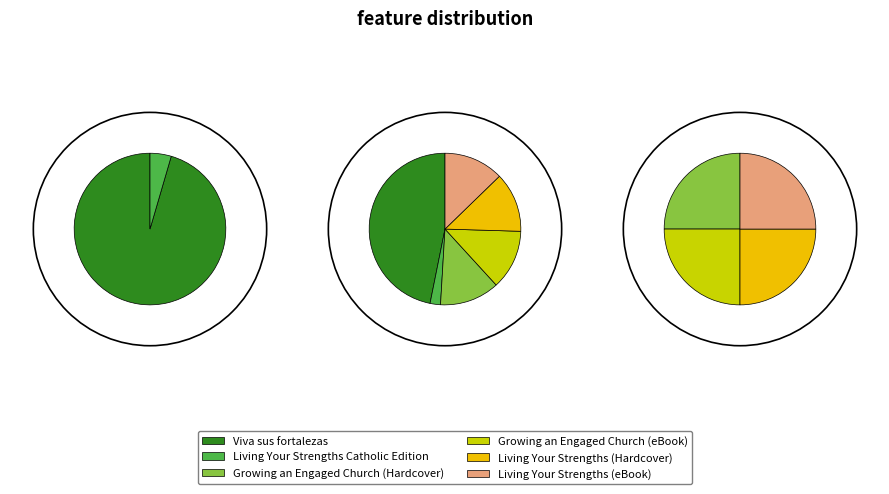

What percentage is the Growing an Engaged Church (eBook) slice, to the nearest percent?

13%